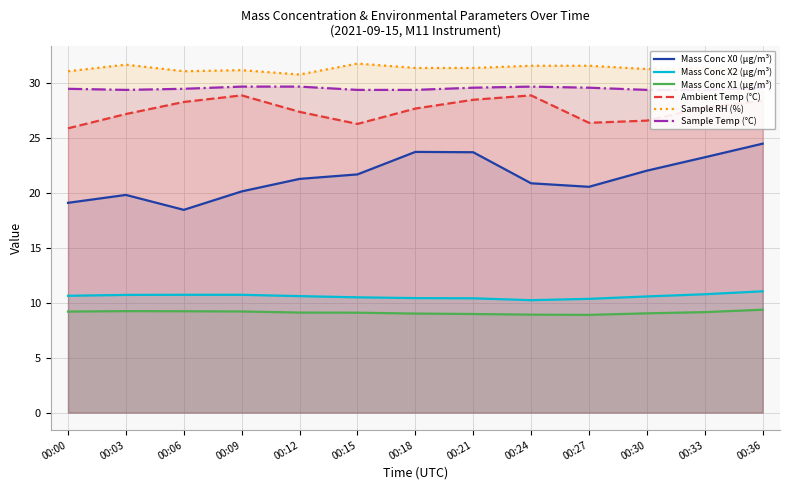

Reading right to left, list all the values displayed in this chart.

Mass Conc X0 (μg/m³): 00:36=24.5	00:33=23.3	00:30=22.0	00:27=20.6	00:24=20.9	00:21=23.7	00:18=23.8	00:15=21.7	00:12=21.3	00:09=20.1	00:06=18.5	00:03=19.8	00:00=19.1
Mass Conc X2 (μg/m³): 00:36=11.1	00:33=10.8	00:30=10.6	00:27=10.4	00:24=10.2	00:21=10.4	00:18=10.4	00:15=10.5	00:12=10.6	00:09=10.7	00:06=10.7	00:03=10.7	00:00=10.6
Mass Conc X1 (μg/m³): 00:36=9.4	00:33=9.2	00:30=9.0	00:27=8.9	00:24=8.9	00:21=9.0	00:18=9.0	00:15=9.1	00:12=9.1	00:09=9.2	00:06=9.2	00:03=9.2	00:00=9.2
Ambient Temp (°C): 00:36=28.4	00:33=27.8	00:30=26.6	00:27=26.4	00:24=28.9	00:21=28.5	00:18=27.7	00:15=26.3	00:12=27.4	00:09=28.9	00:06=28.3	00:03=27.2	00:00=25.9
Sample RH (%): 00:36=31.0	00:33=31.4	00:30=31.3	00:27=31.6	00:24=31.6	00:21=31.4	00:18=31.4	00:15=31.8	00:12=30.8	00:09=31.2	00:06=31.1	00:03=31.7	00:00=31.1
Sample Temp (°C): 00:36=29.6	00:33=29.4	00:30=29.4	00:27=29.6	00:24=29.7	00:21=29.6	00:18=29.4	00:15=29.4	00:12=29.7	00:09=29.7	00:06=29.5	00:03=29.4	00:00=29.5